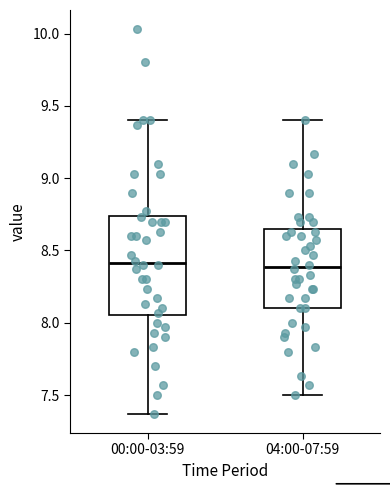

Reading left to right, read every box against the y-axis: the position of its median line, the range the box covers, and the ends of its whiskers. The values are not printed on the chart, so give them approximately, as read against the axis.

00:00-03:59: median 8.40, box 8.05 to 8.75, whiskers 7.35 to 9.40
04:00-07:59: median 8.40, box 8.10 to 8.65, whiskers 7.50 to 9.40